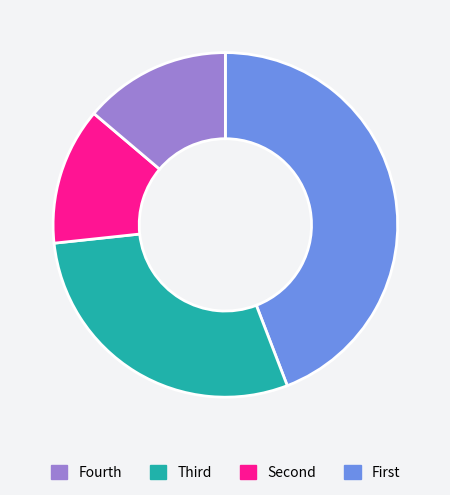

Does any single category account for the majority?

No